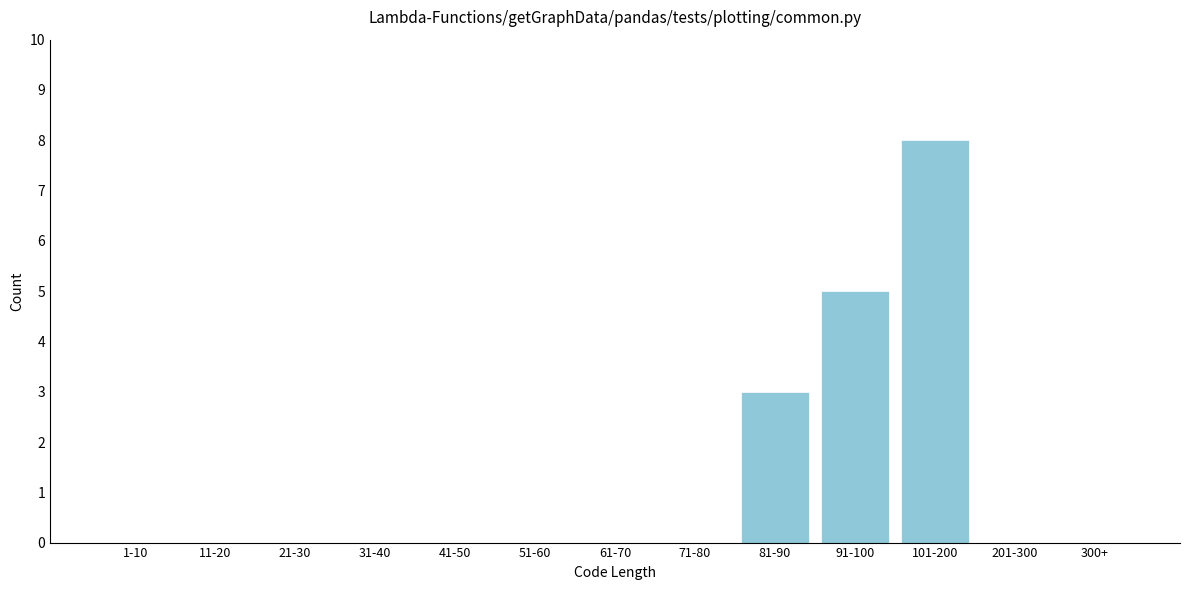

What is the sum of all values?

16